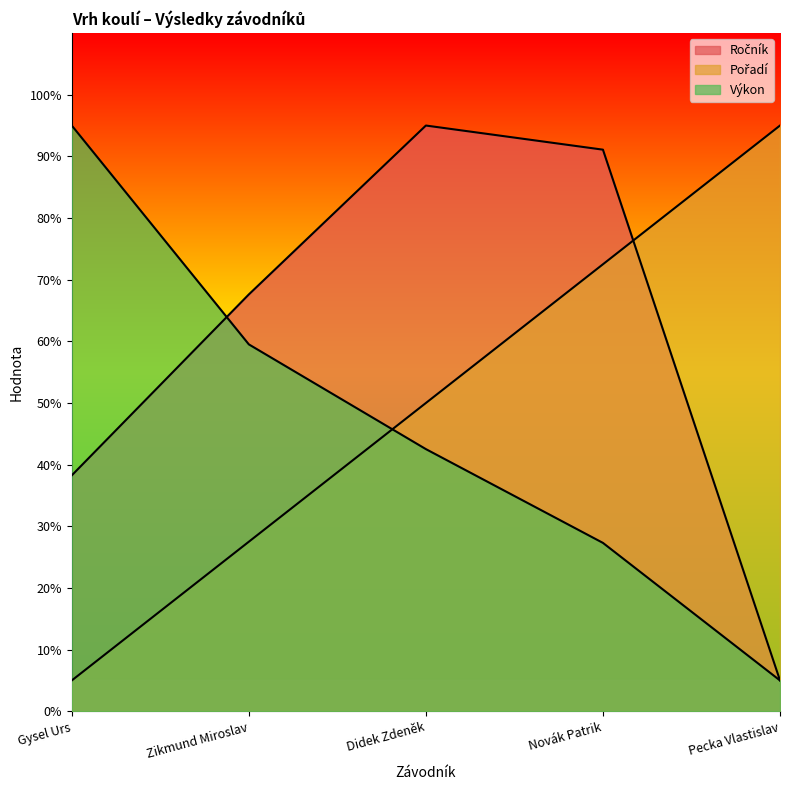

Which series ends up on top after the final intersection of Pořadí and Ročník?

Pořadí